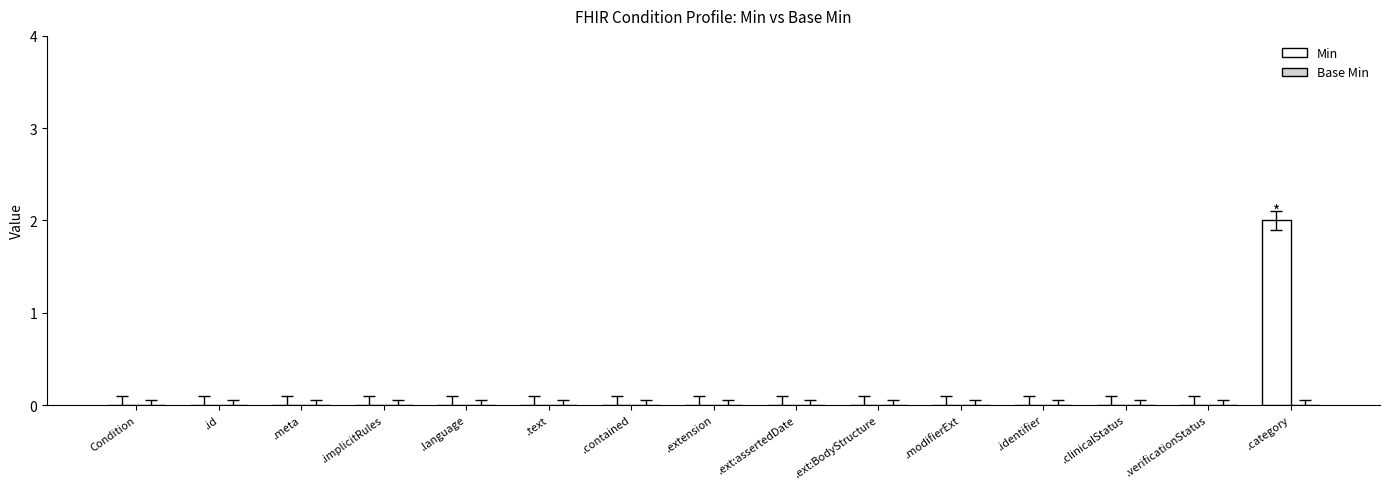

The value at Condition is 0. True or false?

True